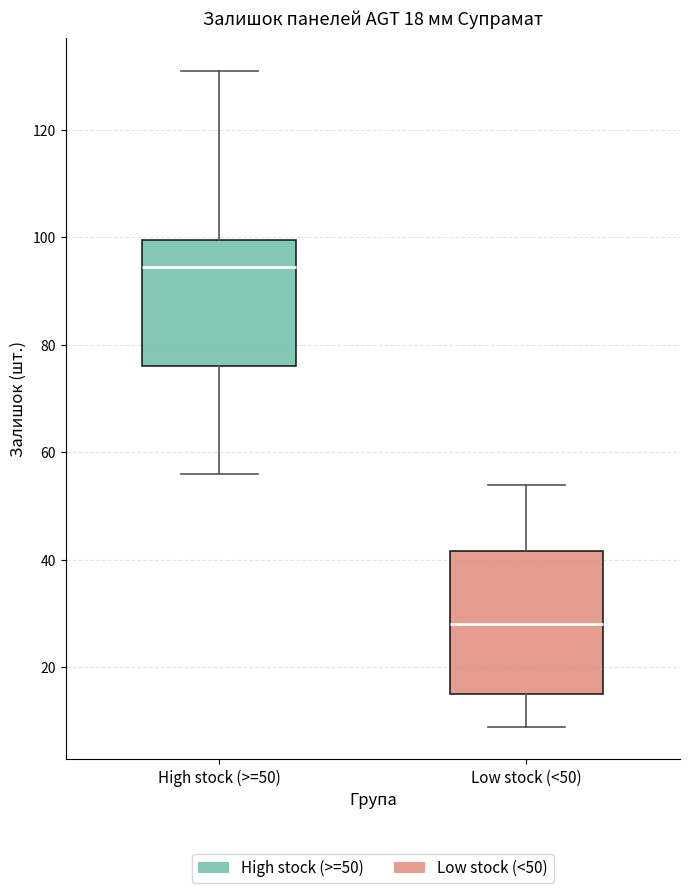

Which box has the highest median line?

High stock (>=50)